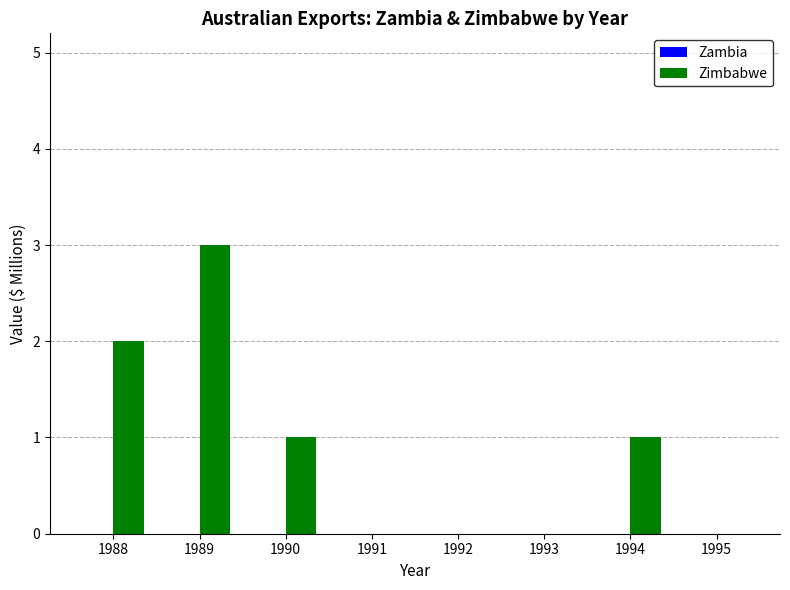

Reading left to right, list all the values displayed in this chart.

1988=2	1989=3	1990=1	1991=0	1992=0	1993=0	1994=1	1995=0